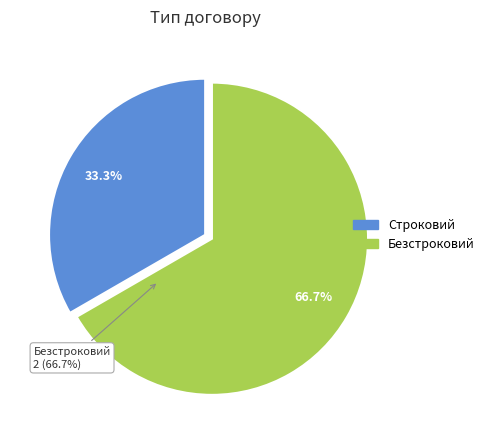

Which slice is the smallest?

Строковий